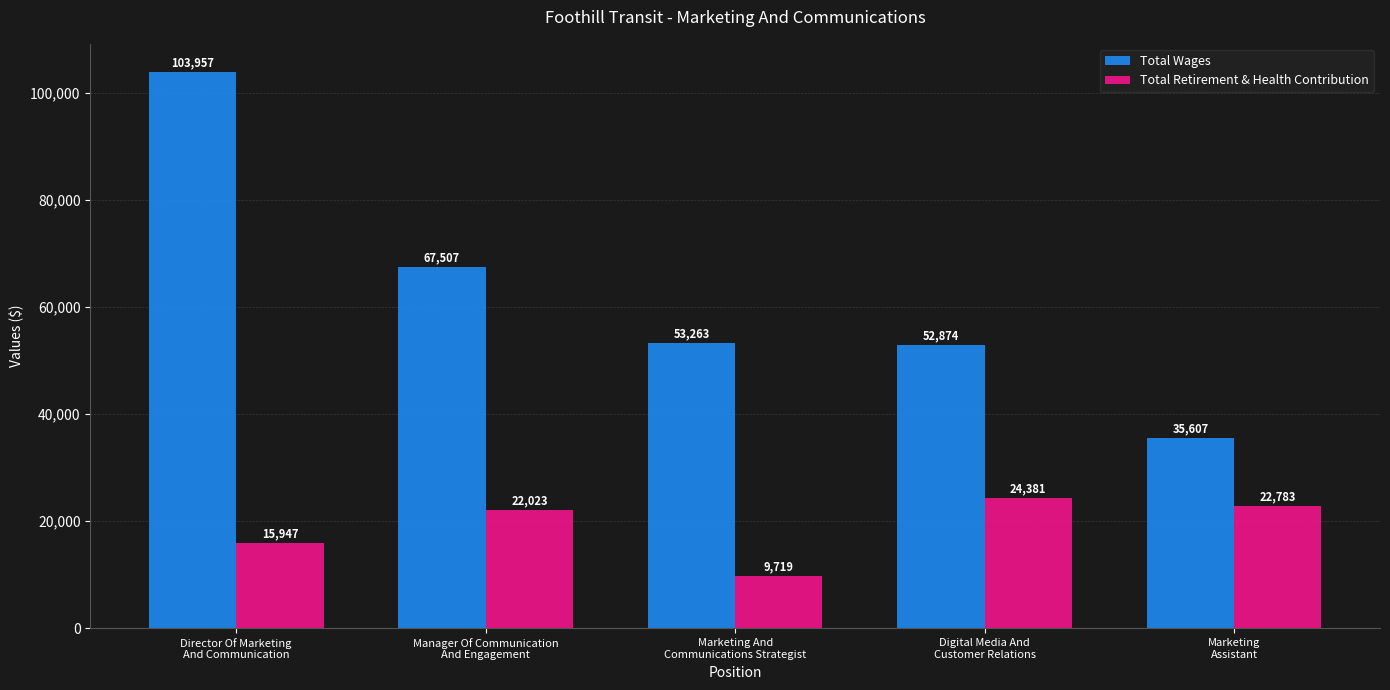

List the labels in order of Total Wages value, smallest first.

Marketing
Assistant, Digital Media And
Customer Relations, Marketing And
Communications Strategist, Manager Of Communication
And Engagement, Director Of Marketing
And Communication